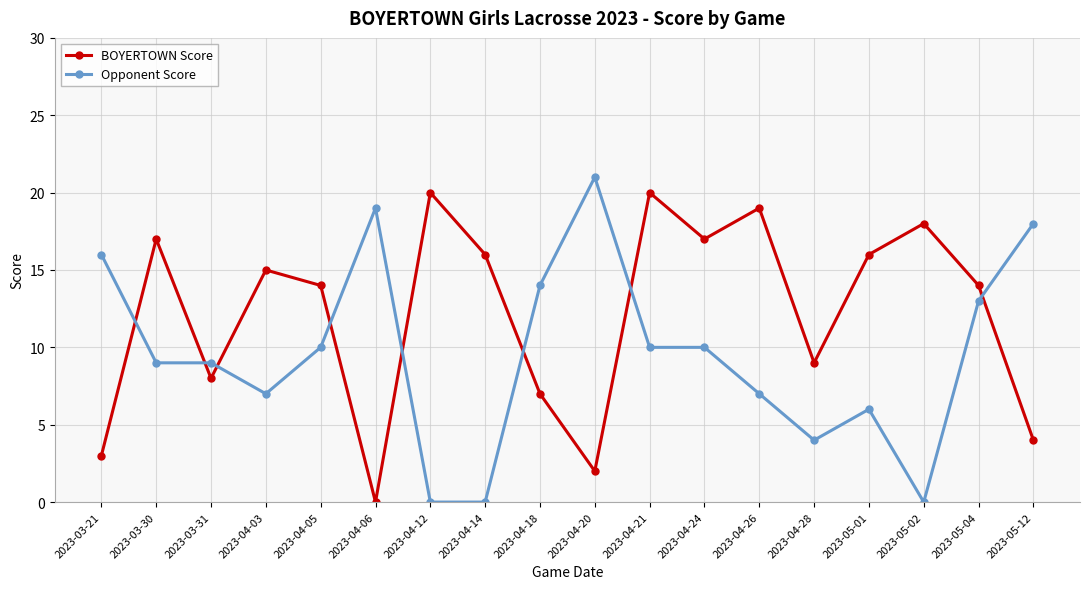

At which label does Opponent Score first exceed 10?

2023-03-21